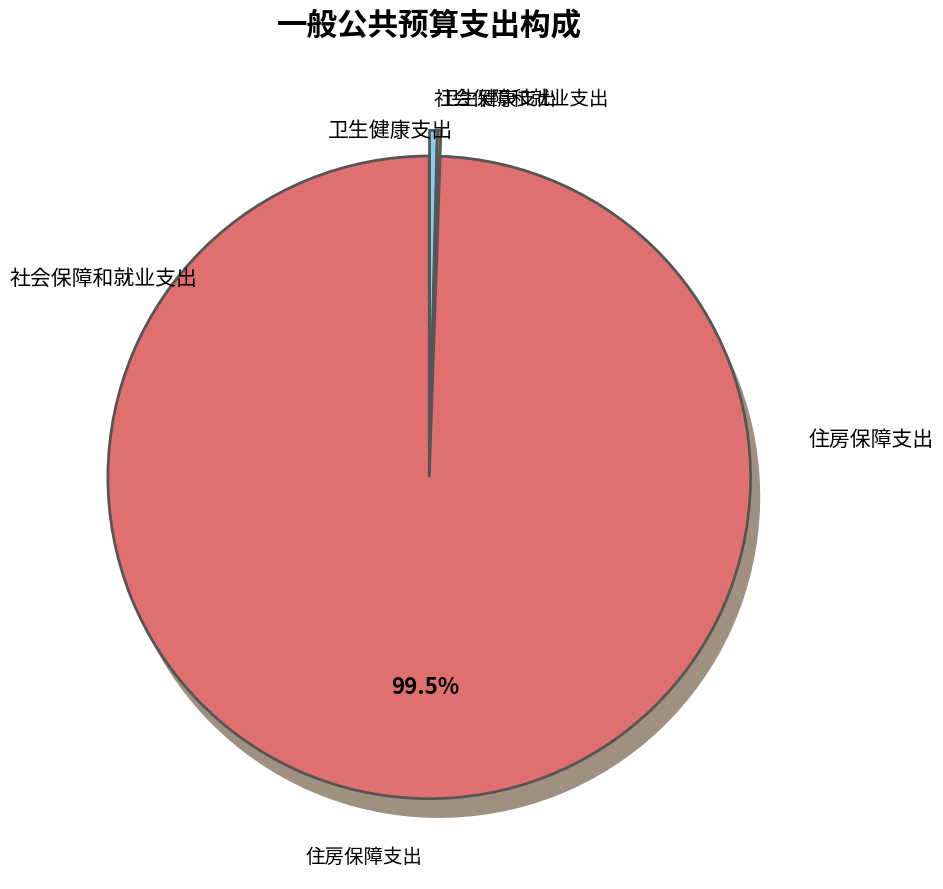

Is 社会保障和就业支出 the majority of the pie?

No